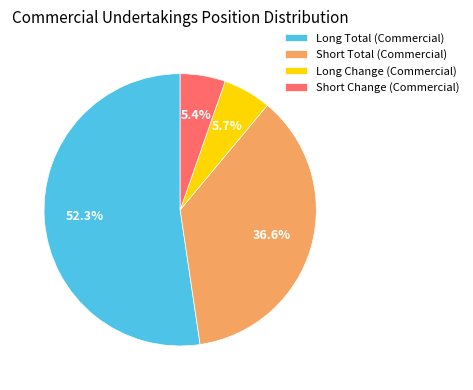

Approximately how many times larger is the value at Short Total (Commercial) compared to Long Total (Commercial)?

0.7